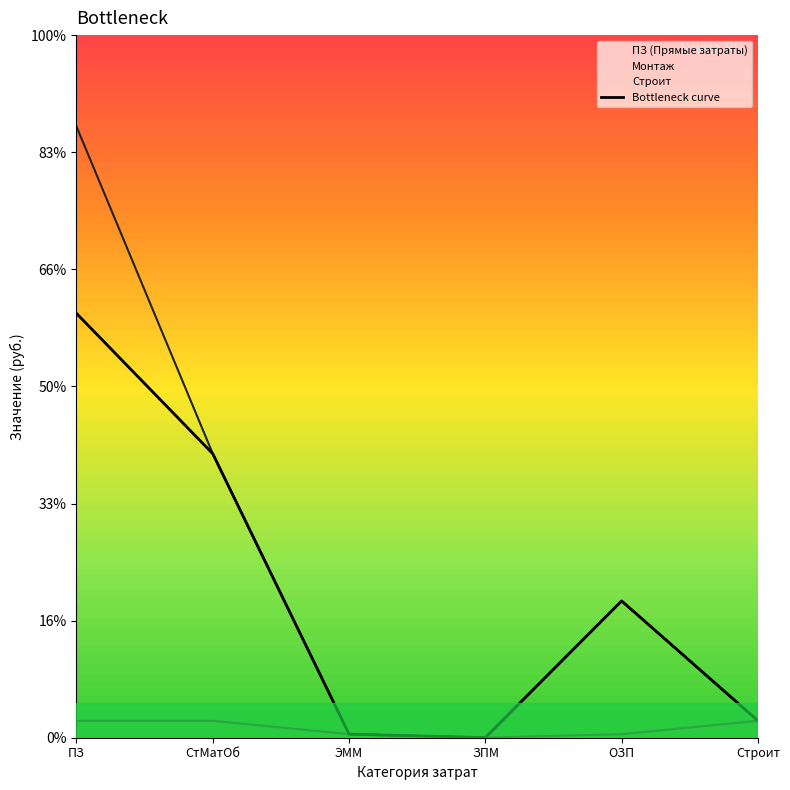

What is the label of the 5th point from the left?

ОЗП